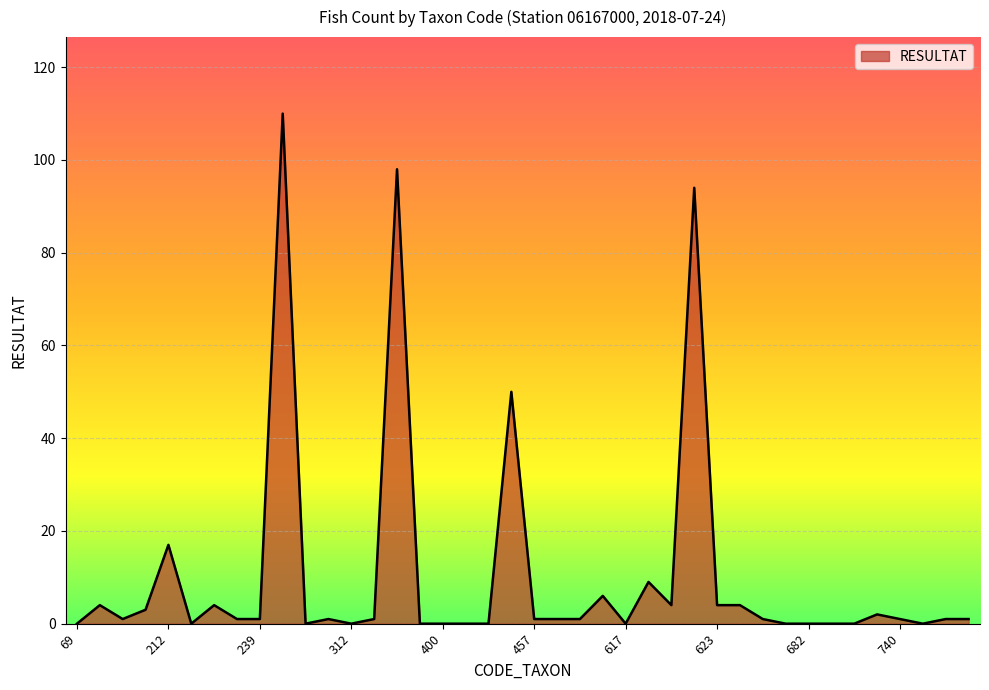

Reading left to right, what are all the values shown in this chart?

0	4	1	3	17	0	4	1	1	110	0	1	0	1	98	0	0	0	0	50	1	1	1	6	0	9	4	94	4	4	1	0	0	0	0	2	1	0	1	1